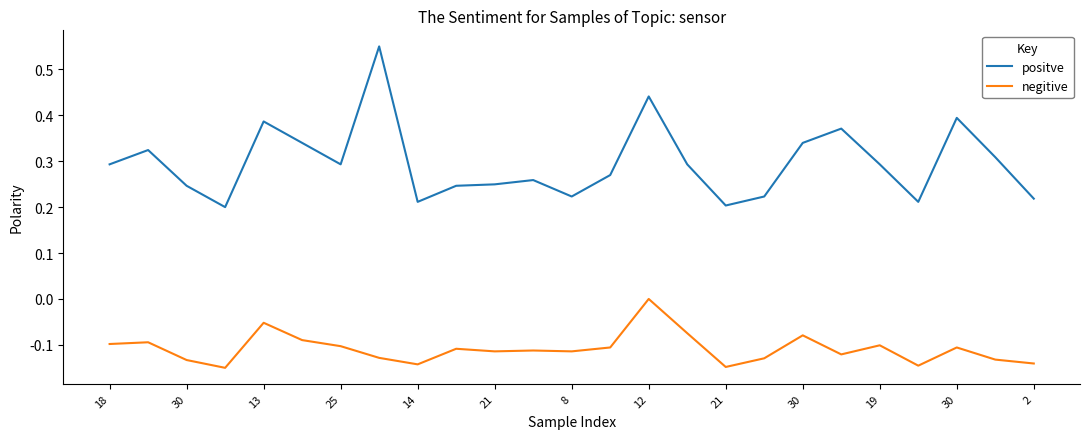

What are all the series names shown in the legend?

positve, negitive